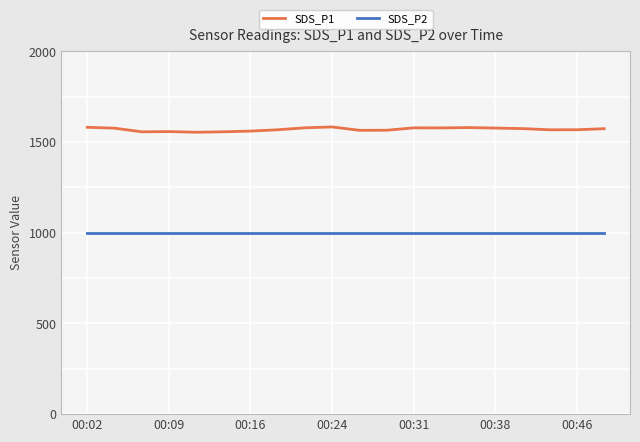

Which series has the largest range (max minus min)?

SDS_P1